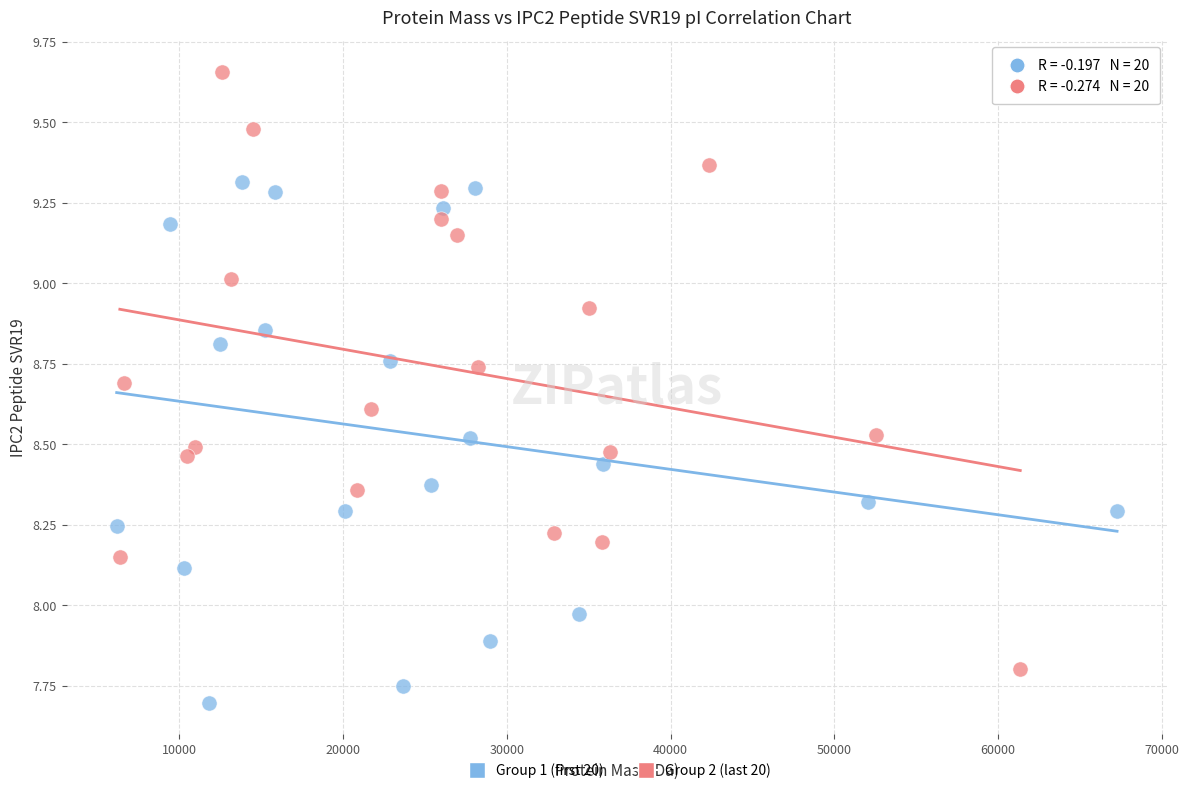

Which series reaches the minimum Y coordinate?

Group 1 (first 20)